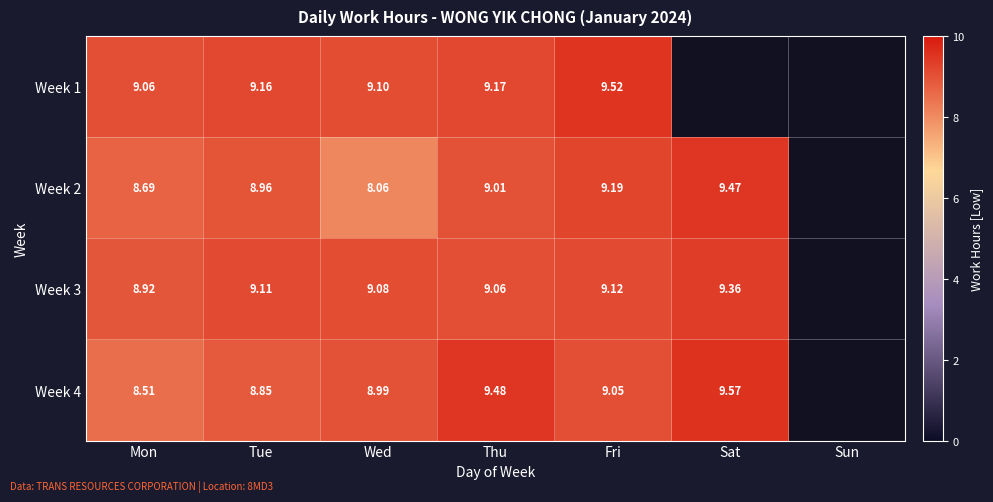

Which series has the widest spread of values?

Week 2